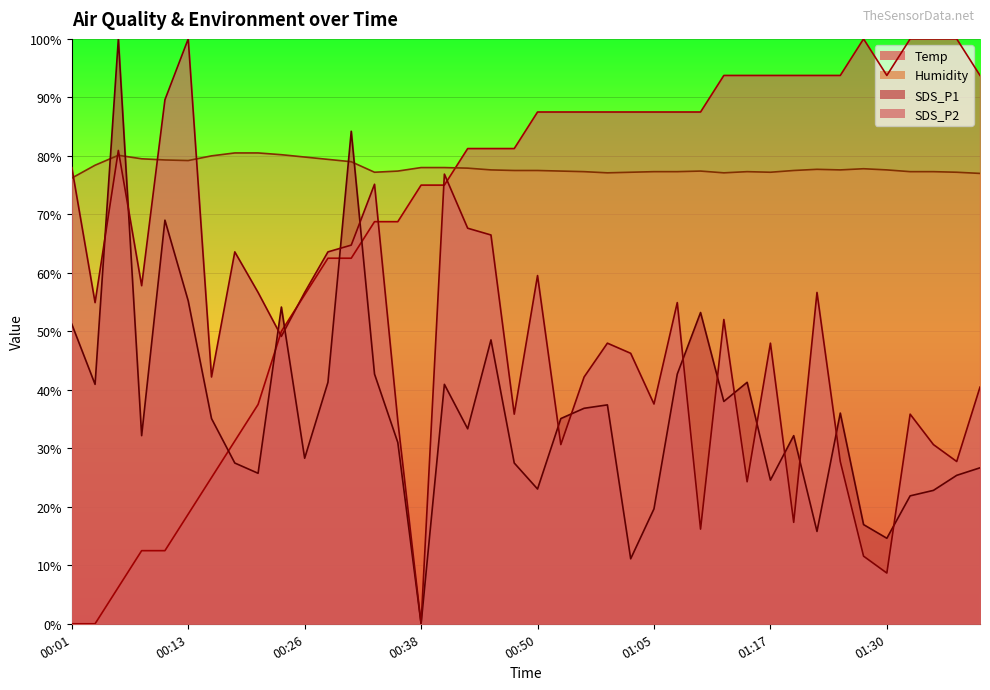

Reading right to left, what are all the values shown in this chart?

Temp: 01:40=93.7	01:37=100.0	01:35=100.0	01:32=100.0	01:30=93.7	01:27=100.0	01:25=93.7	01:22=93.7	01:20=93.7	01:17=93.7	01:15=93.7	01:13=93.7	01:10=87.5	01:08=87.5	01:05=87.5	01:03=87.5	00:58=87.5	00:55=87.5	00:53=87.5	00:50=87.5	00:48=81.2	00:45=81.2	00:43=81.2	00:40=75.0	00:38=75.0	00:35=68.7	00:33=68.7	00:31=62.5	00:28=62.5	00:26=56.2	00:23=50.0	00:21=37.5	00:18=31.2	00:16=25.0	00:13=18.7	00:11=12.5	00:08=12.5	00:06=6.2	00:03=0.0	00:01=0.0
Humidity: 01:40=77.0	01:37=77.2	01:35=77.3	01:32=77.3	01:30=77.6	01:27=77.8	01:25=77.6	01:22=77.7	01:20=77.5	01:17=77.2	01:15=77.3	01:13=77.1	01:10=77.4	01:08=77.3	01:05=77.3	01:03=77.2	00:58=77.1	00:55=77.3	00:53=77.4	00:50=77.5	00:48=77.5	00:45=77.6	00:43=77.9	00:40=78.0	00:38=78.0	00:35=77.4	00:33=77.2	00:31=79.0	00:28=79.4	00:26=79.8	00:23=80.2	00:21=80.5	00:18=80.5	00:16=80.0	00:13=79.2	00:11=79.3	00:08=79.5	00:06=80.1	00:03=78.4	00:01=76.2
SDS_P1: 01:40=26.7	01:37=25.4	01:35=22.8	01:32=21.9	01:30=14.6	01:27=17.0	01:25=36.0	01:22=15.8	01:20=32.2	01:17=24.6	01:15=41.3	01:13=38.0	01:10=53.2	01:08=42.7	01:05=19.6	01:03=11.1	00:58=37.4	00:55=36.8	00:53=35.1	00:50=23.0	00:48=27.5	00:45=48.5	00:43=33.3	00:40=40.9	00:38=0.0	00:35=31.0	00:33=42.7	00:31=84.2	00:28=41.3	00:26=28.3	00:23=54.2	00:21=25.7	00:18=27.5	00:16=35.1	00:13=55.2	00:11=69.0	00:08=32.2	00:06=100.0	00:03=40.9	00:01=51.2
SDS_P2: 01:40=40.5	01:37=27.7	01:35=30.6	01:32=35.8	01:30=8.7	01:27=11.6	01:25=27.7	01:22=56.6	01:20=17.3	01:17=48.0	01:15=24.3	01:13=52.0	01:10=16.2	01:08=54.9	01:05=37.6	01:03=46.2	00:58=48.0	00:55=42.2	00:53=30.6	00:50=59.5	00:48=35.8	00:45=66.5	00:43=67.6	00:40=76.9	00:38=0.0	00:35=34.7	00:33=75.1	00:31=64.7	00:28=63.6	00:26=56.6	00:23=49.1	00:21=56.6	00:18=63.6	00:16=42.2	00:13=100.0	00:11=89.6	00:08=57.8	00:06=80.9	00:03=54.9	00:01=78.0